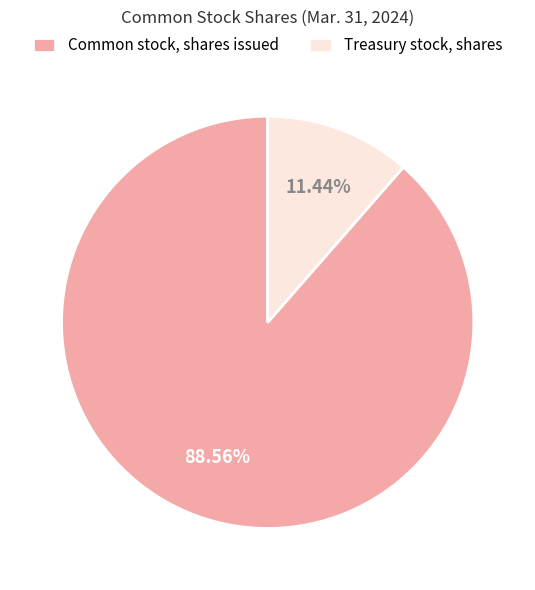

To the nearest percent, what percentage of the pie is Common stock, shares issued?

89%